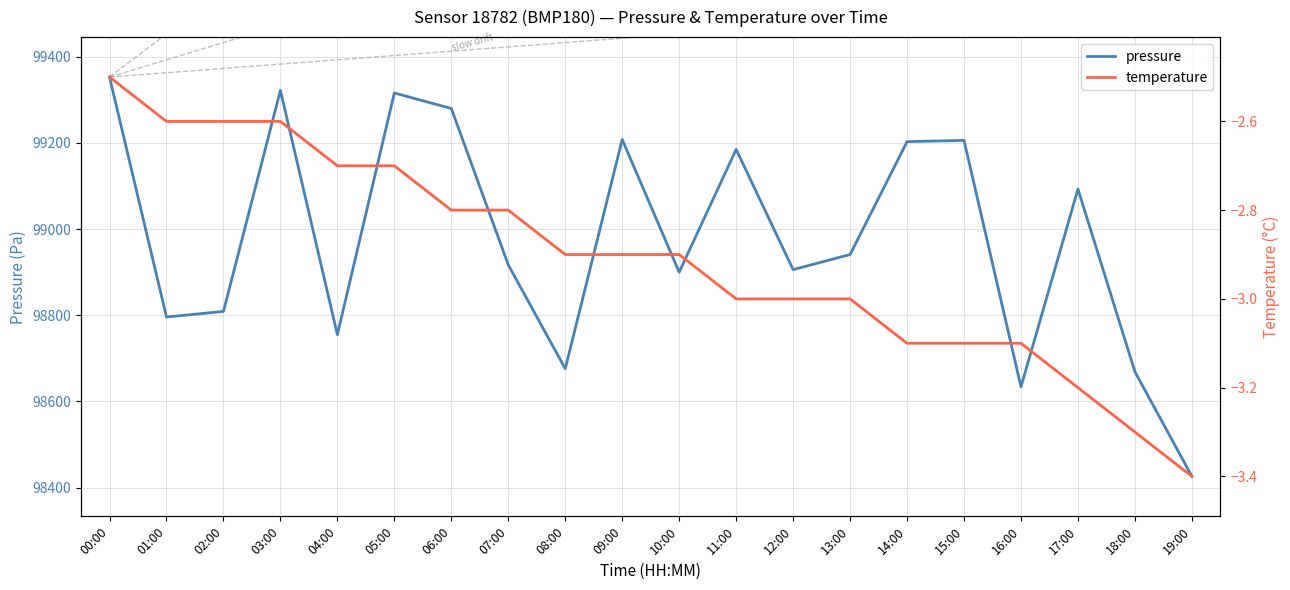

Rank the series by their maximum value, from highest to lowest.

pressure, temperature